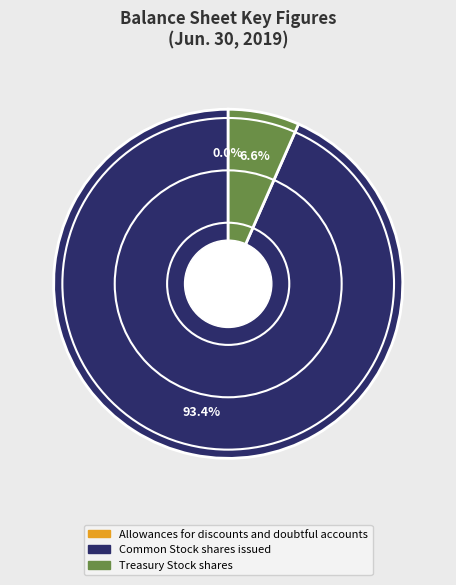

What percentage is the Treasury Stock shares slice, to the nearest percent?

7%